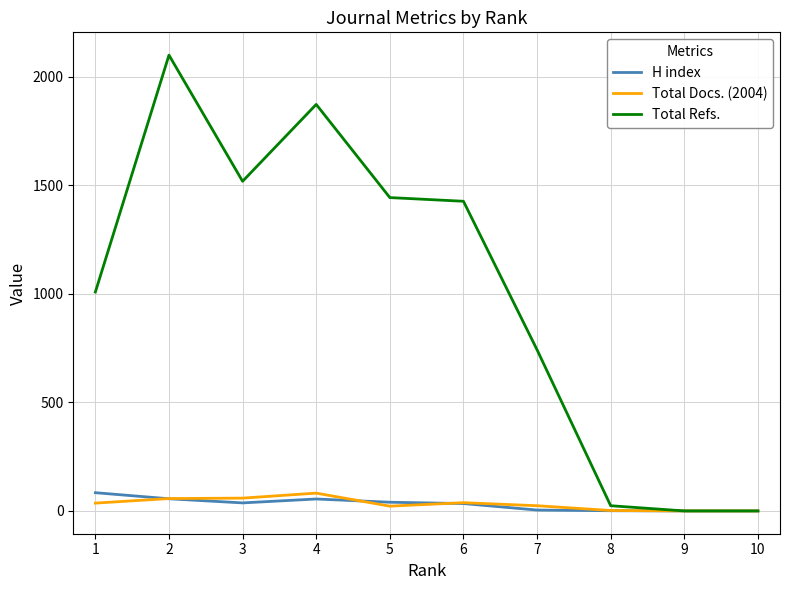

Which series has the largest total across all categories?

Total Refs.